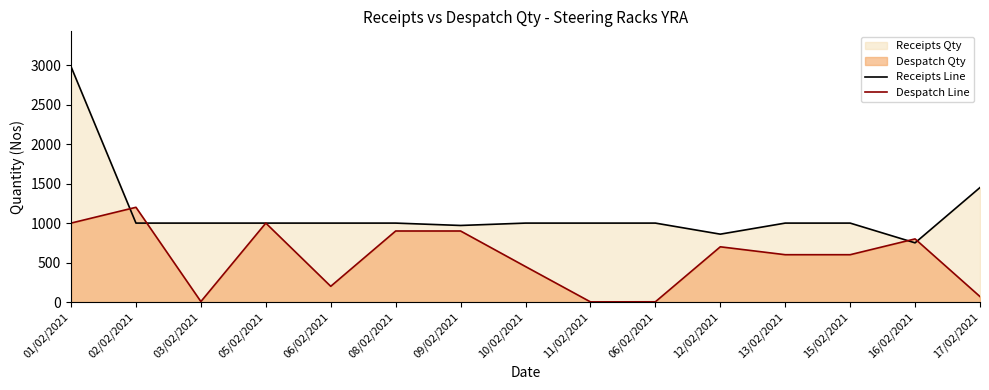

What is the sum of all Despatch Line values?

8434